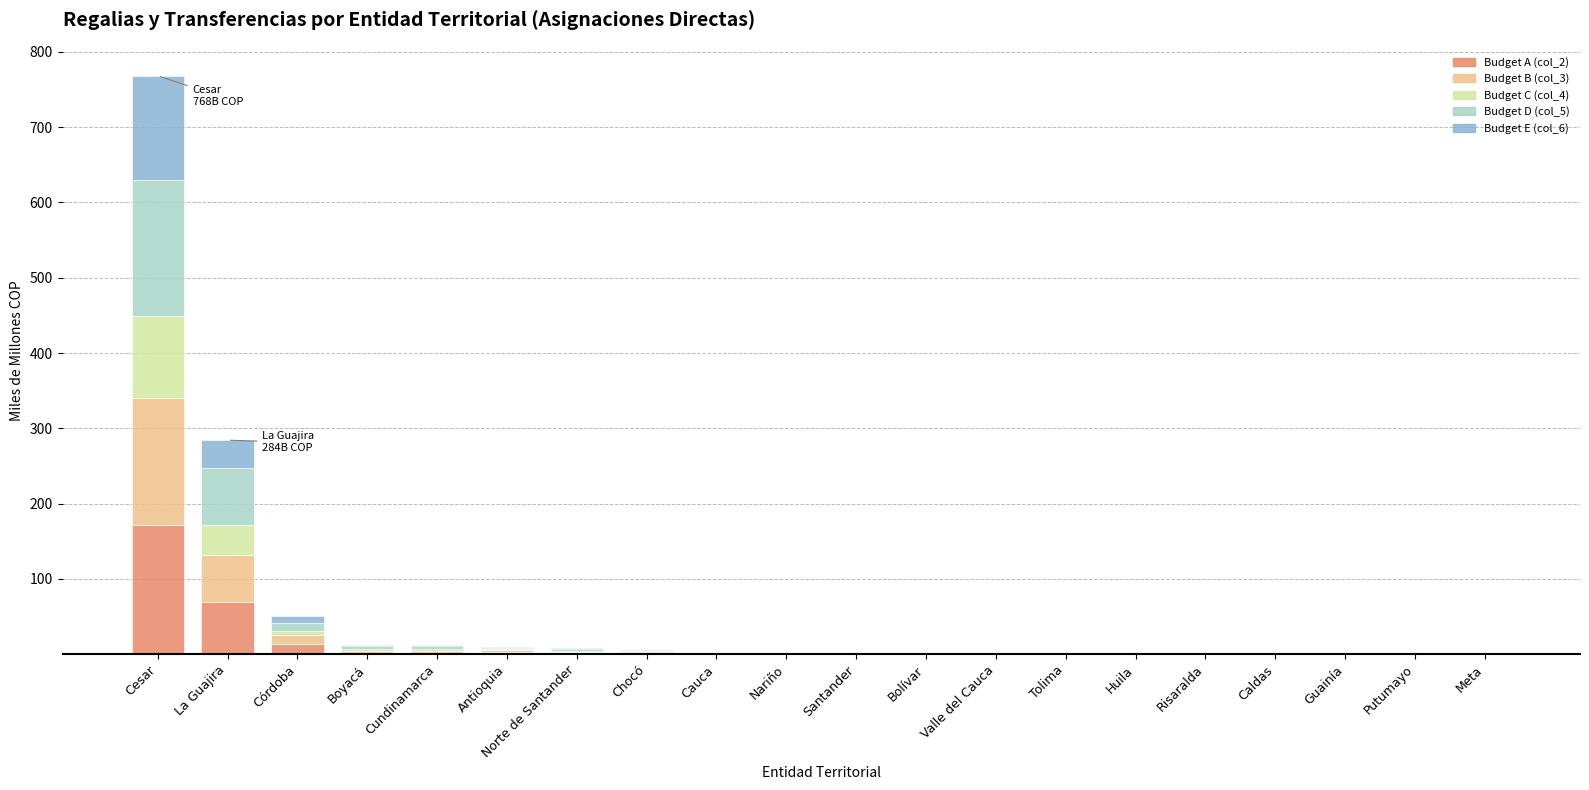

What is the total value across all series at Cesar?

768.4